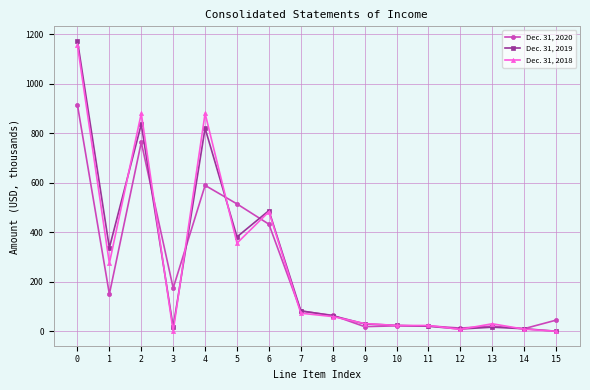

What is the maximum value shown in the chart?

1172.6